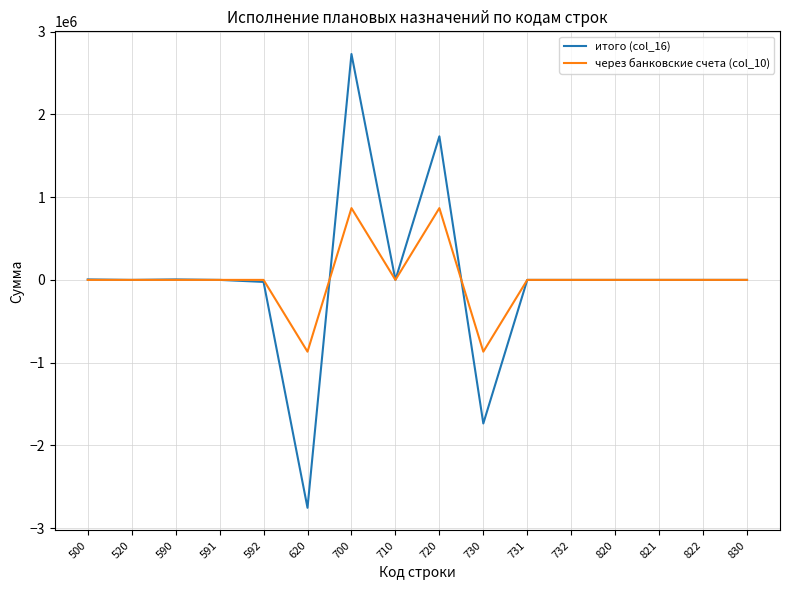

The через банковские счета (col_10) series shows 1146924.4 at 720. True or false?

False